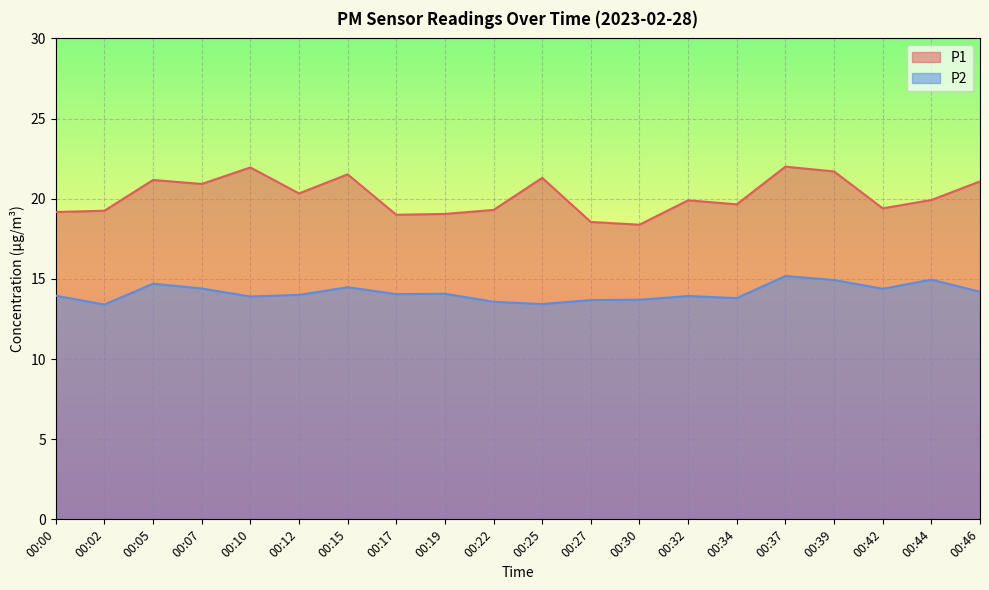

Reading left to right, what are all the values shown in this chart?

P1: 19.2	19.2	21.2	20.9	21.9	20.3	21.5	19.0	19.1	19.3	21.3	18.6	18.4	19.9	19.6	22.0	21.7	19.4	19.9	21.1
P2: 13.9	13.4	14.7	14.4	13.9	14.0	14.5	14.1	14.1	13.6	13.4	13.7	13.7	13.9	13.8	15.2	14.9	14.4	14.9	14.2